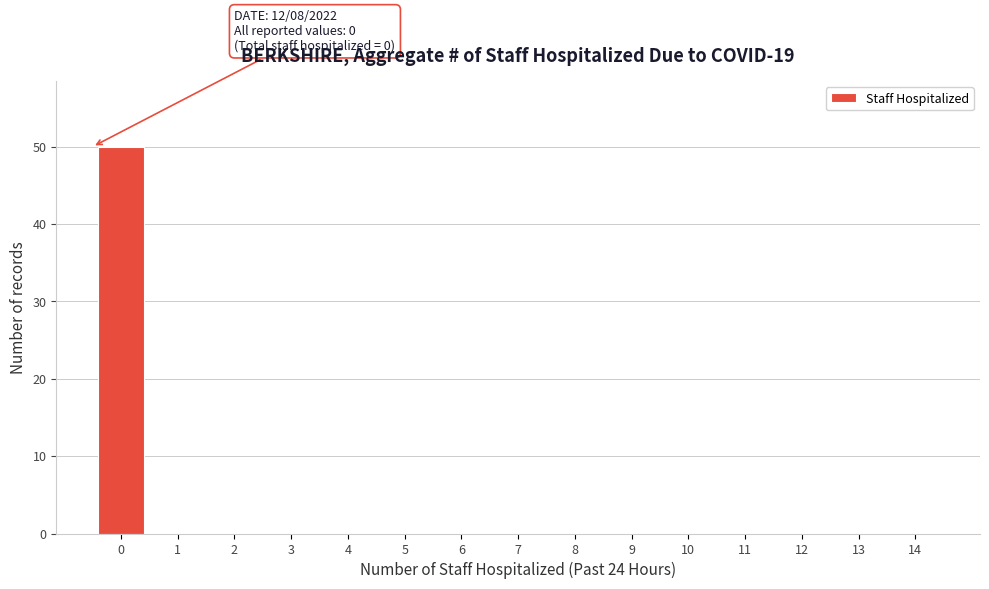

Reading left to right, what are all the values shown in this chart?

0=50	1=0	2=0	3=0	4=0	5=0	6=0	7=0	8=0	9=0	10=0	11=0	12=0	13=0	14=0